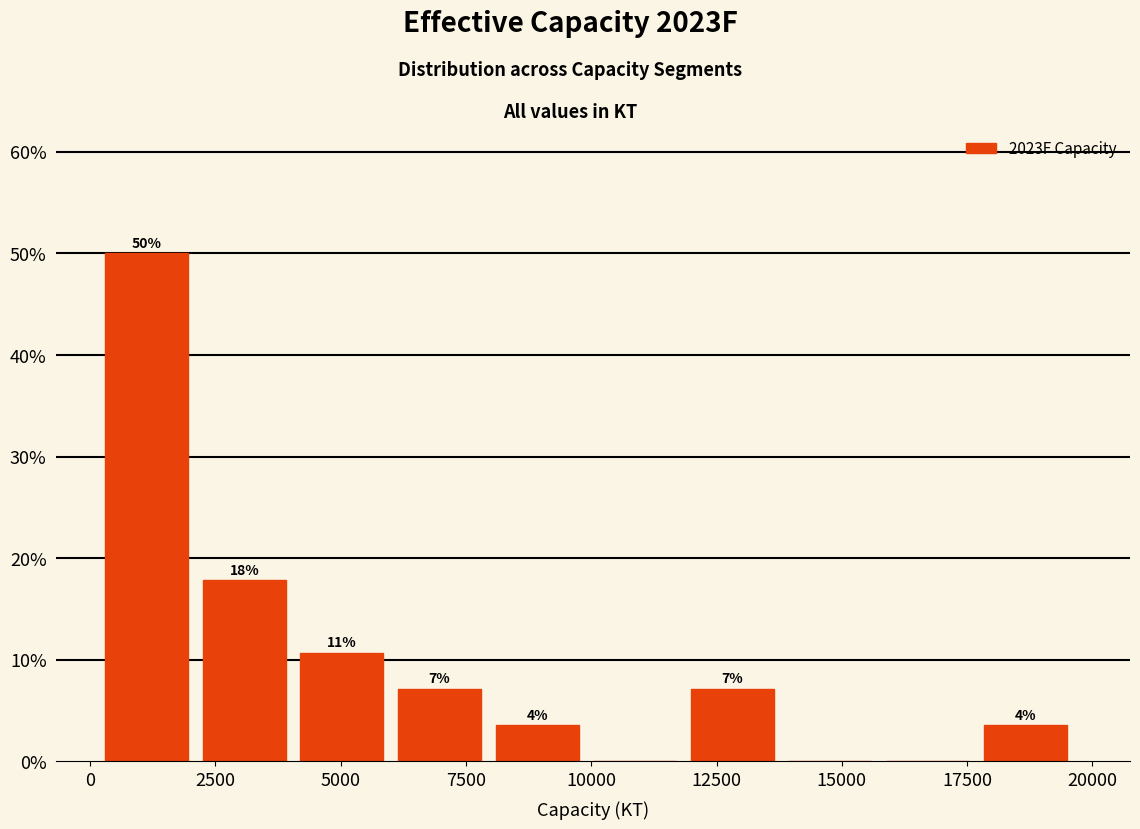

Read against the x-axis, roughly where is the centre of the tallest bar?

1000